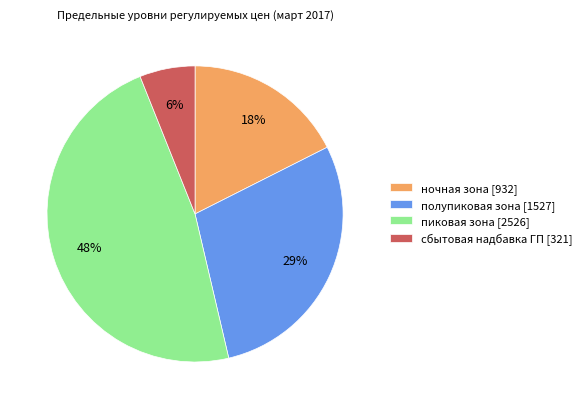

To the nearest percent, what is the average slice percentage?

25%